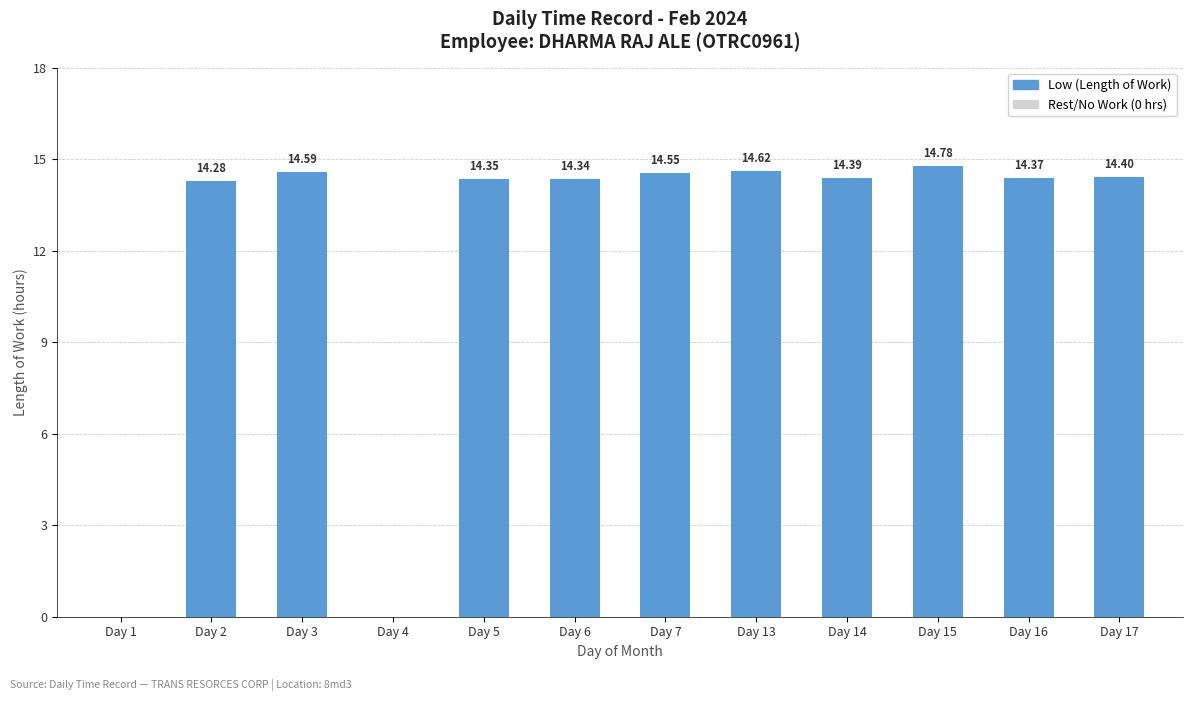

Which has a higher value, Day 13 or Day 16?

Day 13